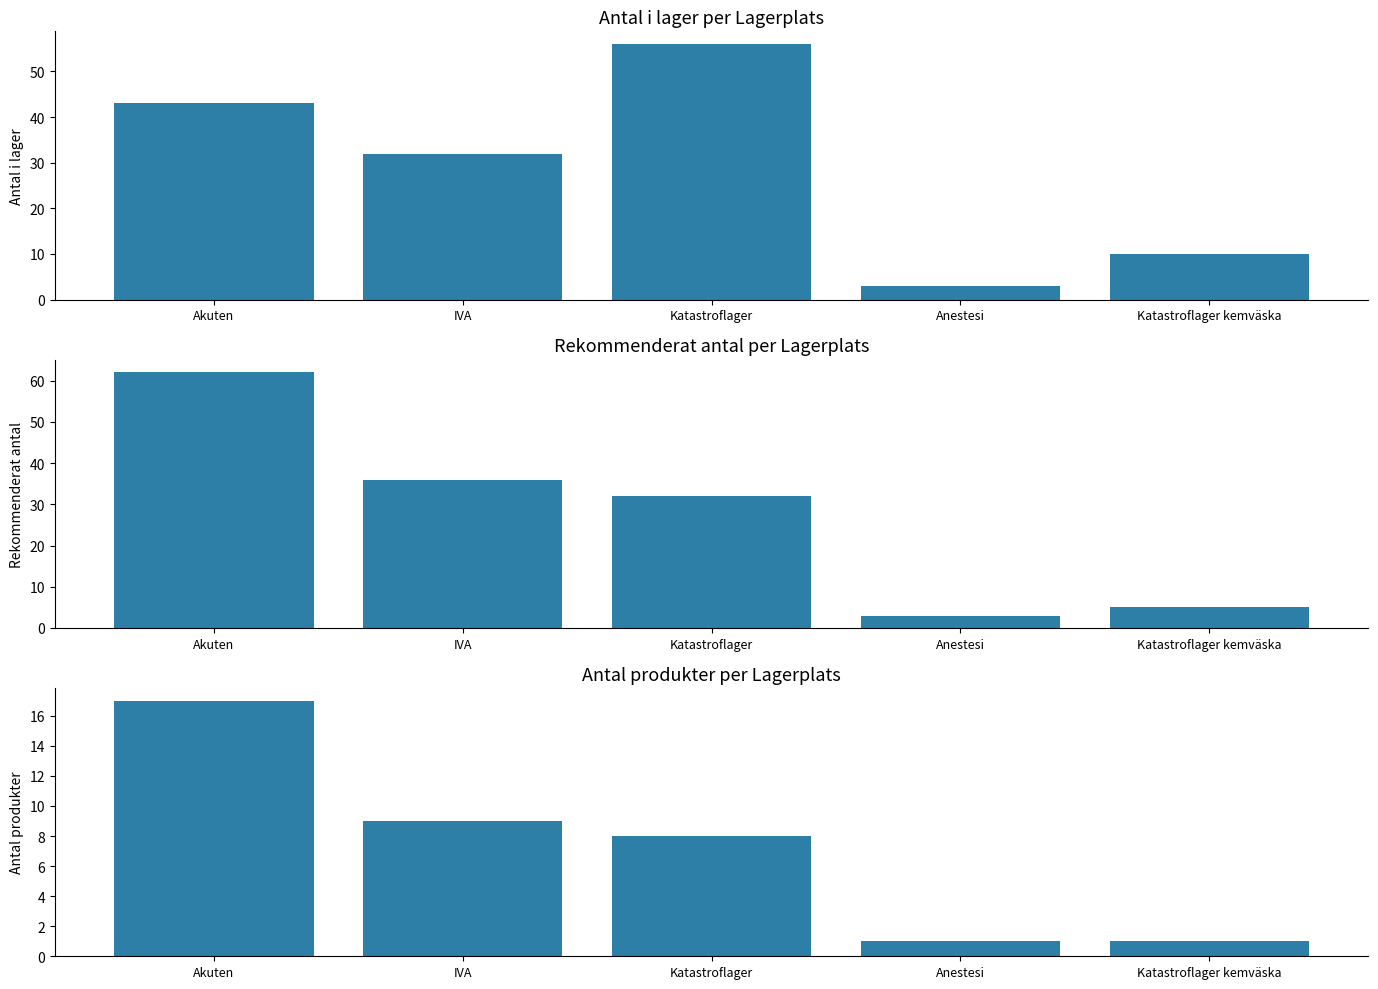

Reading right to left, list all the values displayed in this chart.

Antal i lager: 10	3	56	32	43
Rekommenderat antal: 5	3	32	36	62
Antal produkter: 1	1	8	9	17